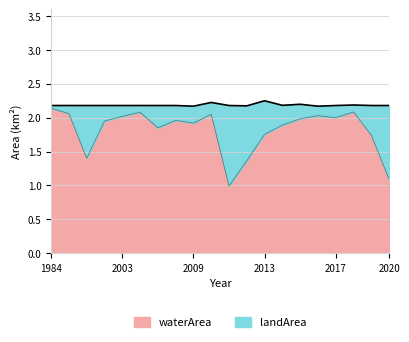

Rank the categories by value from highest to lowest.

1984, 2018, 2004, 1987, 2010, 2016, 2003, 2017, 2015, 2007, 2002, 2009, 2014, 2005, 2013, 2019, 2000, 2012, 2020, 2011